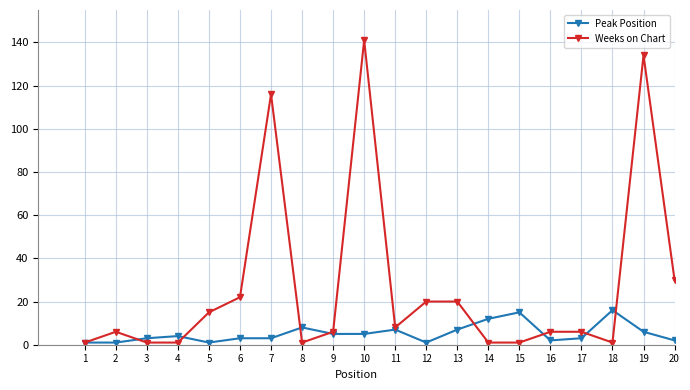

True or false: Peak Position has more than 1 points higher than both neighbors.

True